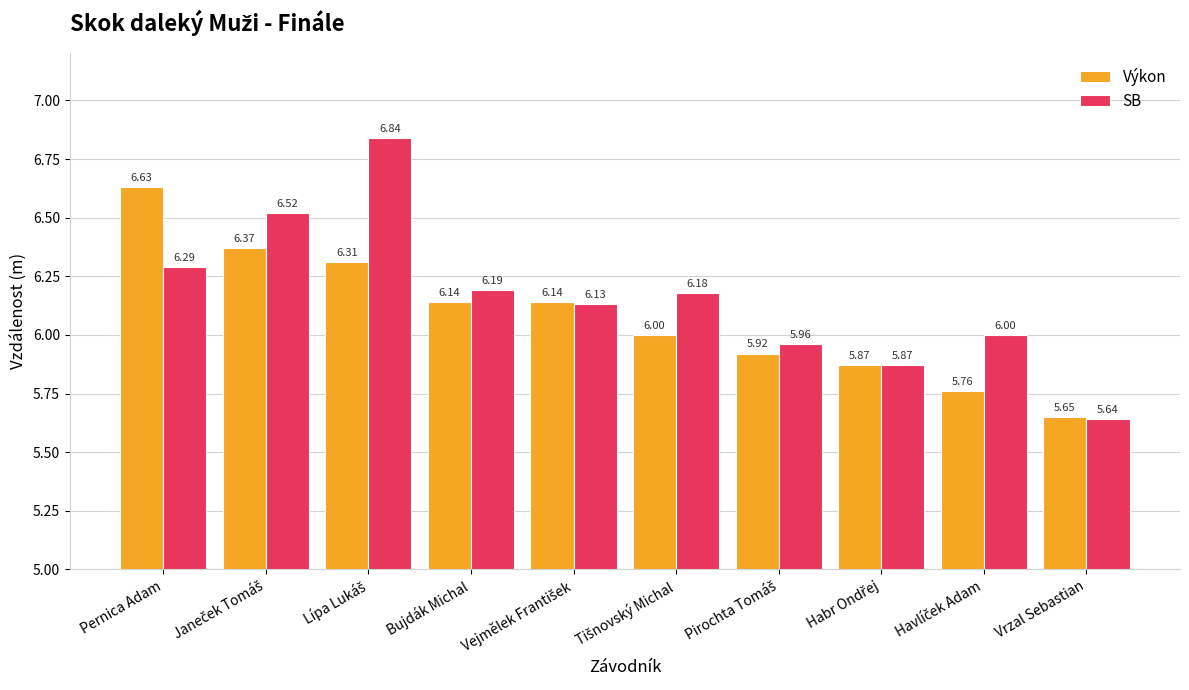

At how many categories does at least one series exceed 5?

10